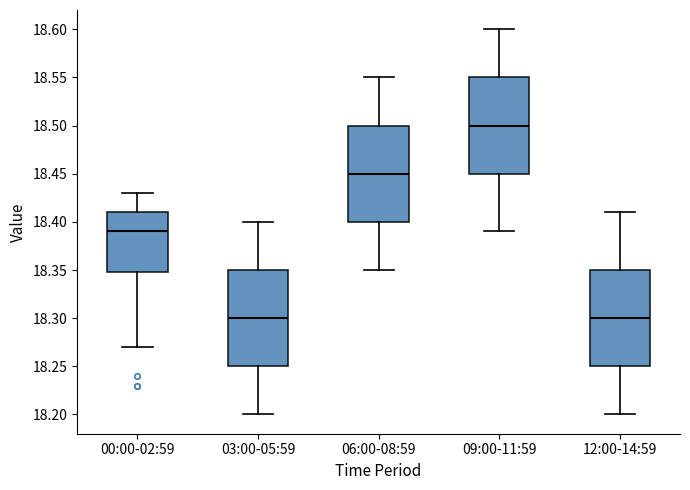

Where does the upper whisker of the box for 06:00-08:59 end on the y-axis? The values are not printed on the chart, so give them approximately, as read against the axis.

18.55